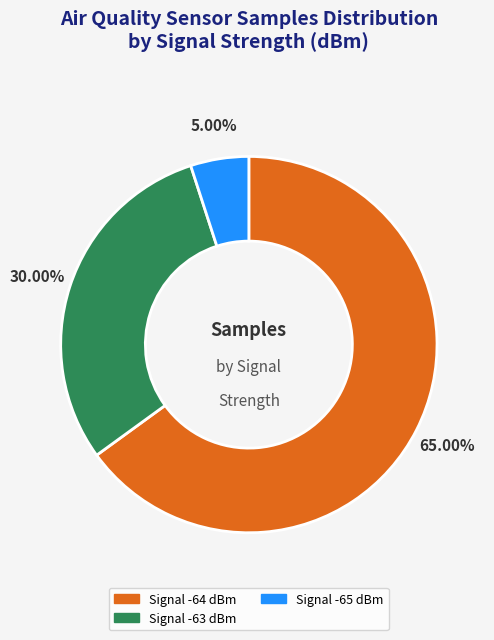

What is the ratio of the value at Signal -63 dBm to the value at Signal -65 dBm?

6.0